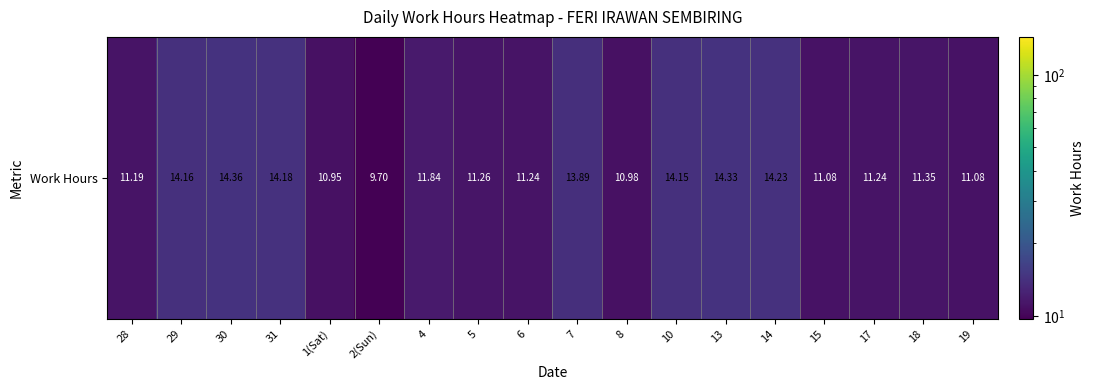

What is the sum of all values?

221.2